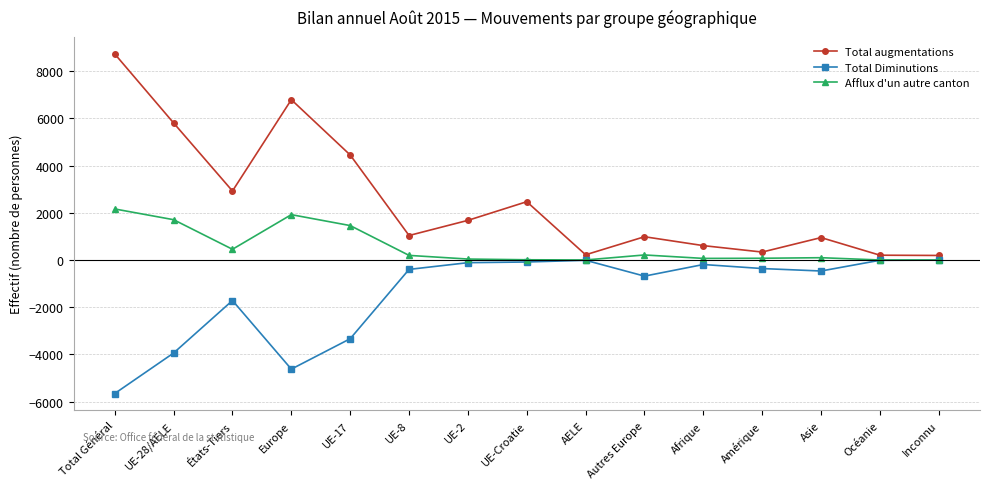

What is the maximum value for Total augmentations?

8736